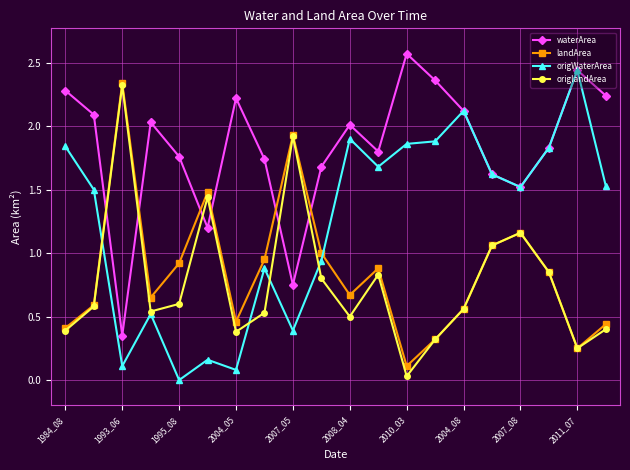

Which series has the largest total across all categories?

waterArea